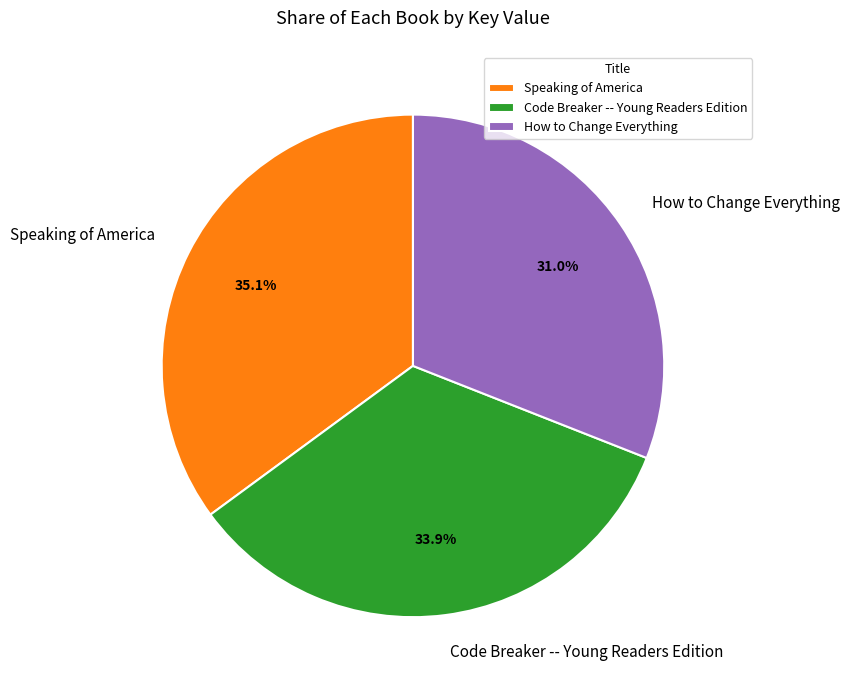

Count the number of slices in the pie.

3